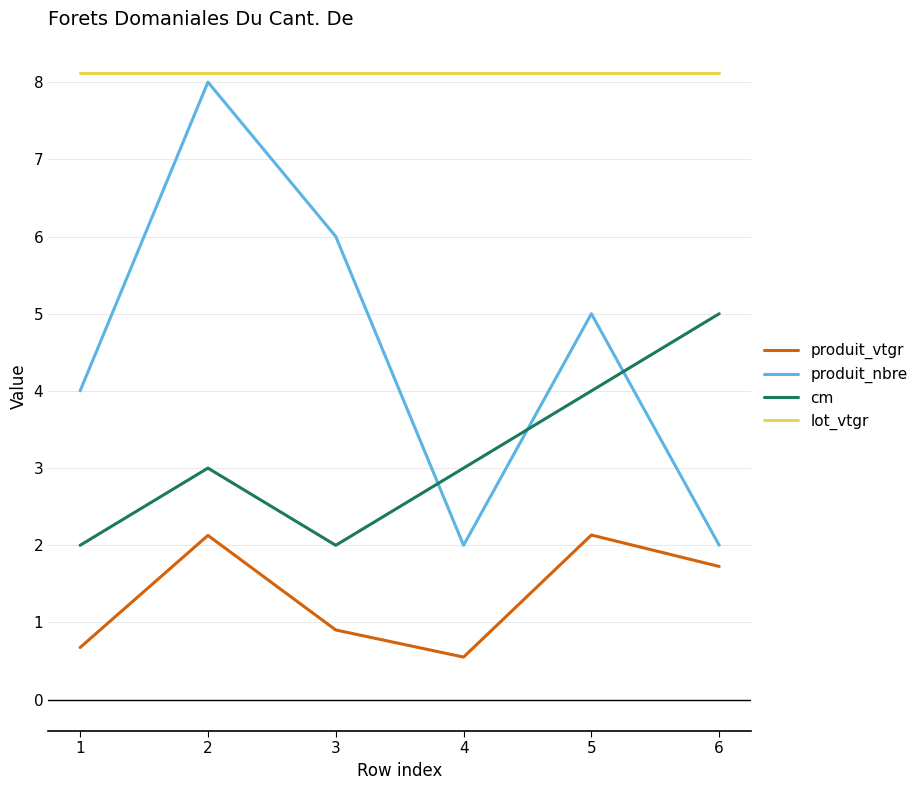

List the series in order of their peak value, highest first.

lot_vtgr, produit_nbre, cm, produit_vtgr